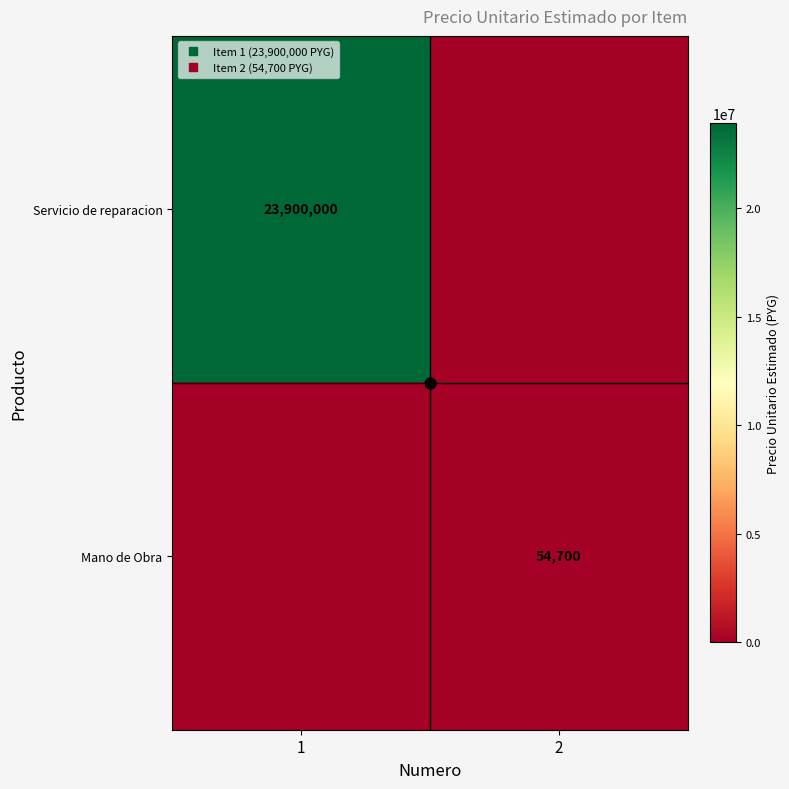

How many Mano de Obra values are between 0 and 54700?

2